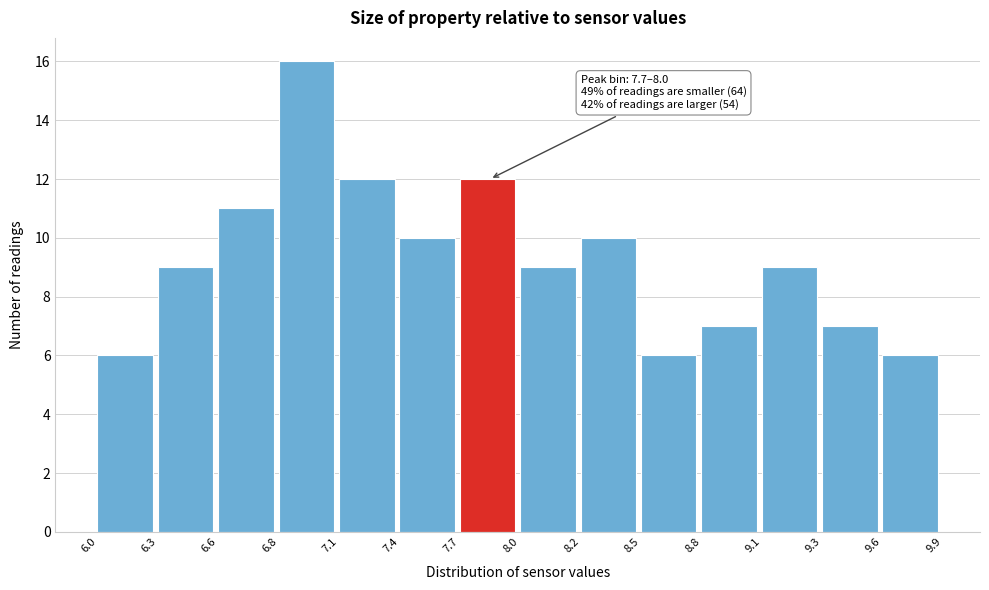

Reading right to left, transcribe all the data shown in this chart.

6	7	9	7	6	10	9	12	10	12	16	11	9	6